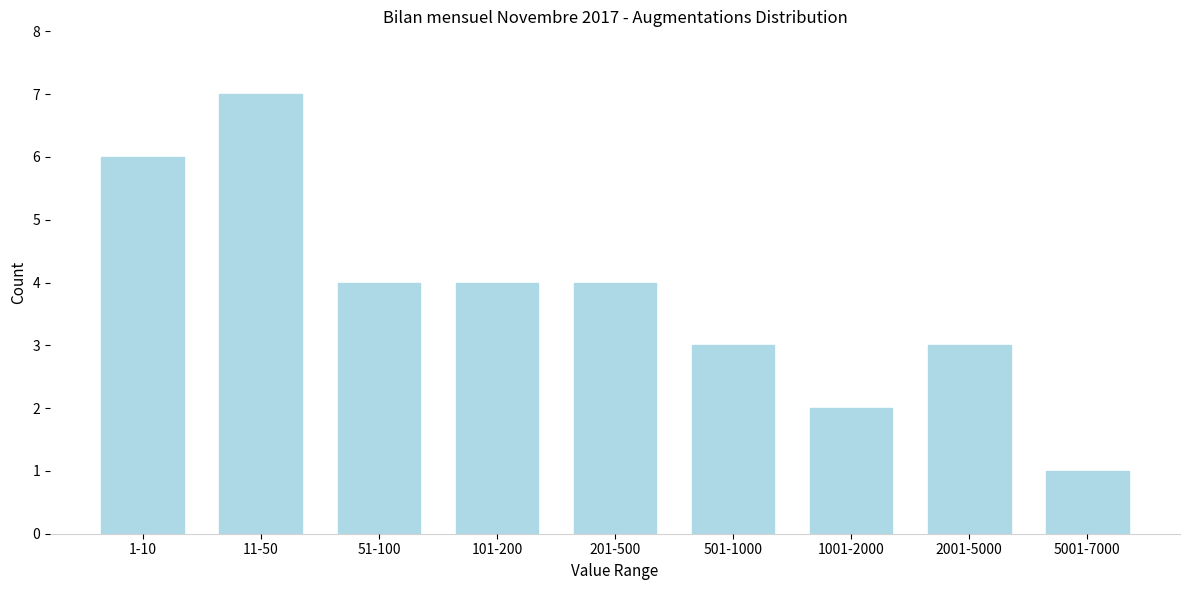

Reading right to left, extract all data points from this chart.

1	3	2	3	4	4	4	7	6